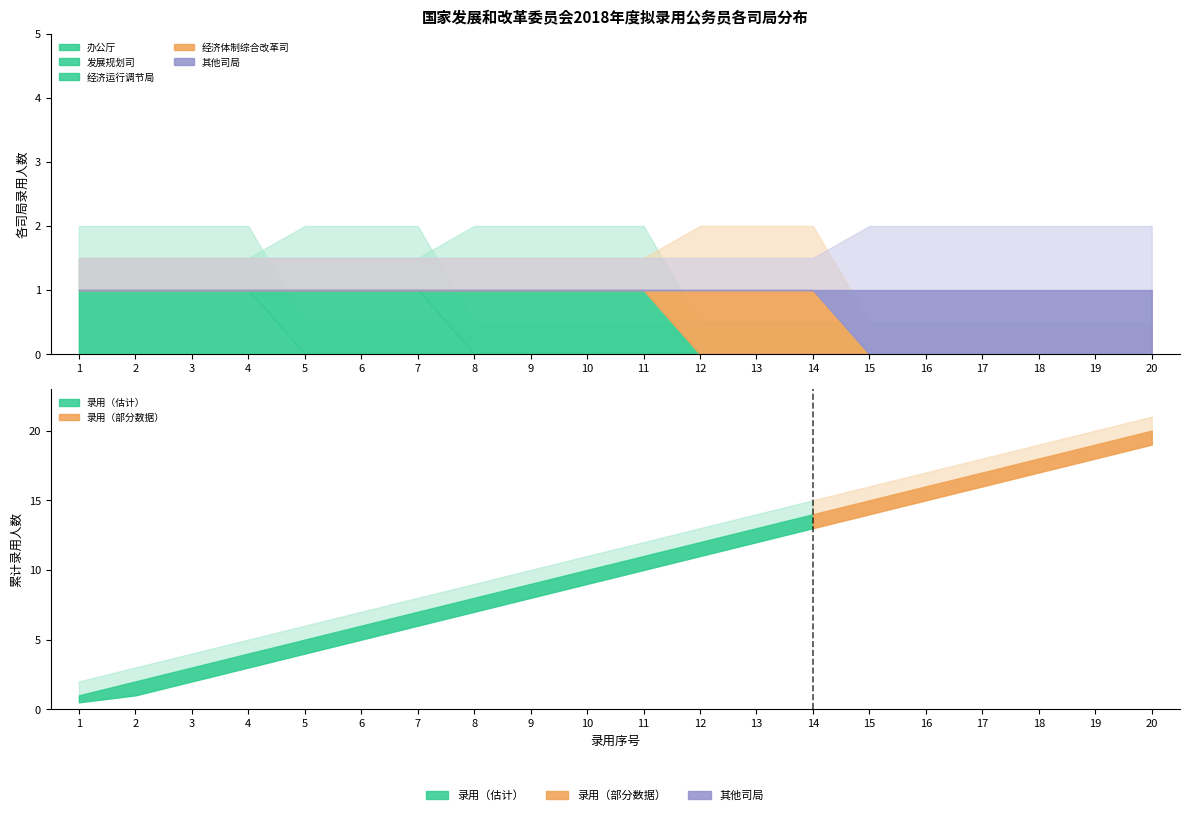

Reading left to right, transcribe all the data shown in this chart.

办公厅: 1=1	2=1	3=1	4=1	5=0	6=0	7=0	8=0	9=0	10=0	11=0	12=0	13=0	14=0	15=0	16=0	17=0	18=0	19=0	20=0
发展规划司: 1=0	2=0	3=0	4=0	5=1	6=1	7=1	8=0	9=0	10=0	11=0	12=0	13=0	14=0	15=0	16=0	17=0	18=0	19=0	20=0
经济运行调节局: 1=0	2=0	3=0	4=0	5=0	6=0	7=0	8=1	9=1	10=1	11=1	12=0	13=0	14=0	15=0	16=0	17=0	18=0	19=0	20=0
经济体制综合改革司: 1=0	2=0	3=0	4=0	5=0	6=0	7=0	8=0	9=0	10=0	11=0	12=1	13=1	14=1	15=0	16=0	17=0	18=0	19=0	20=0
其他司局: 1=0	2=0	3=0	4=0	5=0	6=0	7=0	8=0	9=0	10=0	11=0	12=0	13=0	14=0	15=1	16=1	17=1	18=1	19=1	20=1